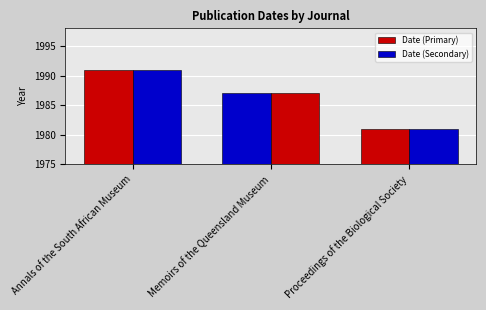

The Date (Secondary) series shows 1388 at Memoirs of the Queensland Museum. True or false?

False